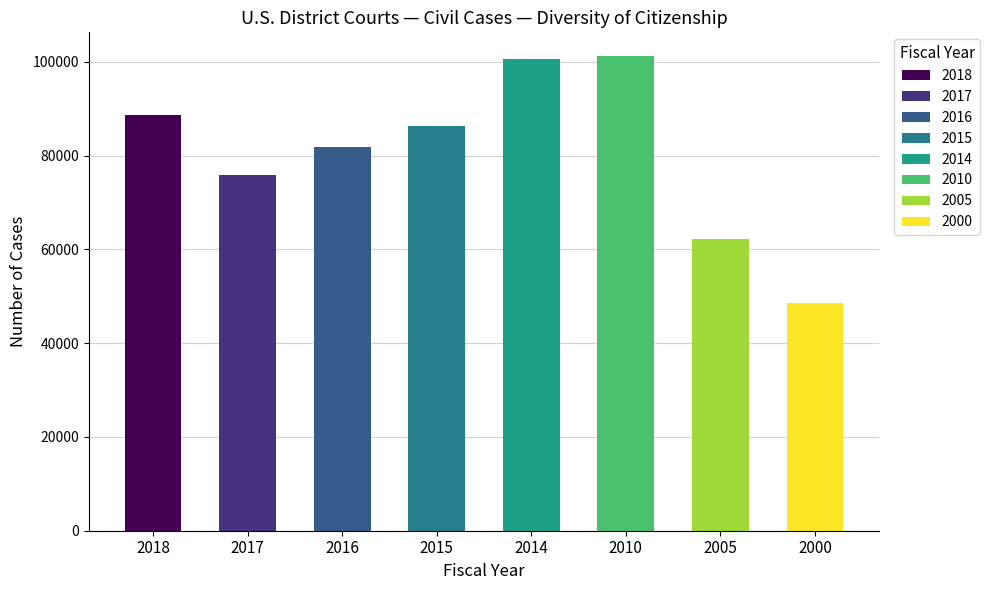

What is the difference between the second highest and second lowest values?

38281